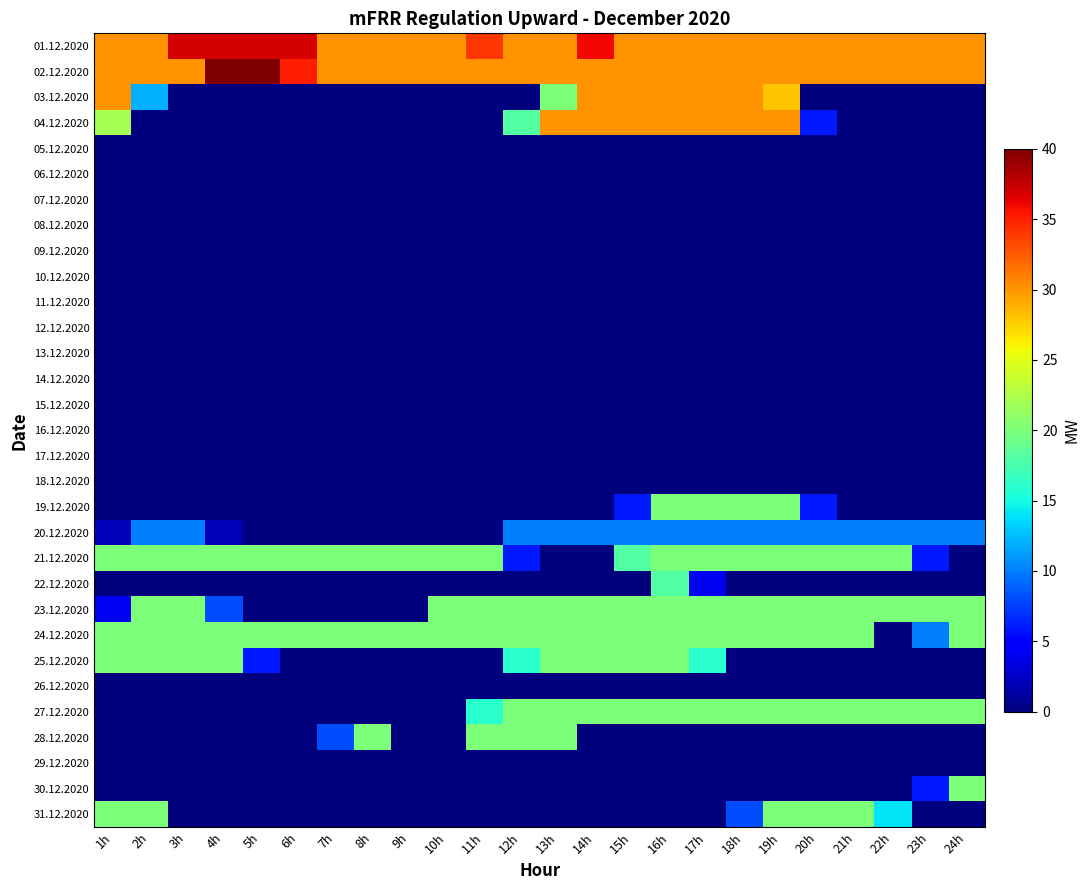

Reading left to right, list all the values displayed in this chart.

01.12.2020: 1h=30	2h=30	3h=37	4h=37	5h=37	6h=37	7h=30	8h=30	9h=30	10h=30	11h=34	12h=30	13h=30	14h=36	15h=30	16h=30	17h=30	18h=30	19h=30	20h=30	21h=30	22h=30	23h=30	24h=30
02.12.2020: 1h=30	2h=30	3h=30	4h=40	5h=40	6h=35	7h=30	8h=30	9h=30	10h=30	11h=30	12h=30	13h=30	14h=30	15h=30	16h=30	17h=30	18h=30	19h=30	20h=30	21h=30	22h=30	23h=30	24h=30
03.12.2020: 1h=30	2h=12	3h=0	4h=0	5h=0	6h=0	7h=0	8h=0	9h=0	10h=0	11h=0	12h=0	13h=20	14h=30	15h=30	16h=30	17h=30	18h=30	19h=28	20h=0	21h=0	22h=0	23h=0	24h=0
04.12.2020: 1h=22	2h=0	3h=0	4h=0	5h=0	6h=0	7h=0	8h=0	9h=0	10h=0	11h=0	12h=18	13h=30	14h=30	15h=30	16h=30	17h=30	18h=30	19h=30	20h=6	21h=0	22h=0	23h=0	24h=0
05.12.2020: 1h=0	2h=0	3h=0	4h=0	5h=0	6h=0	7h=0	8h=0	9h=0	10h=0	11h=0	12h=0	13h=0	14h=0	15h=0	16h=0	17h=0	18h=0	19h=0	20h=0	21h=0	22h=0	23h=0	24h=0
06.12.2020: 1h=0	2h=0	3h=0	4h=0	5h=0	6h=0	7h=0	8h=0	9h=0	10h=0	11h=0	12h=0	13h=0	14h=0	15h=0	16h=0	17h=0	18h=0	19h=0	20h=0	21h=0	22h=0	23h=0	24h=0
07.12.2020: 1h=0	2h=0	3h=0	4h=0	5h=0	6h=0	7h=0	8h=0	9h=0	10h=0	11h=0	12h=0	13h=0	14h=0	15h=0	16h=0	17h=0	18h=0	19h=0	20h=0	21h=0	22h=0	23h=0	24h=0
08.12.2020: 1h=0	2h=0	3h=0	4h=0	5h=0	6h=0	7h=0	8h=0	9h=0	10h=0	11h=0	12h=0	13h=0	14h=0	15h=0	16h=0	17h=0	18h=0	19h=0	20h=0	21h=0	22h=0	23h=0	24h=0
09.12.2020: 1h=0	2h=0	3h=0	4h=0	5h=0	6h=0	7h=0	8h=0	9h=0	10h=0	11h=0	12h=0	13h=0	14h=0	15h=0	16h=0	17h=0	18h=0	19h=0	20h=0	21h=0	22h=0	23h=0	24h=0
10.12.2020: 1h=0	2h=0	3h=0	4h=0	5h=0	6h=0	7h=0	8h=0	9h=0	10h=0	11h=0	12h=0	13h=0	14h=0	15h=0	16h=0	17h=0	18h=0	19h=0	20h=0	21h=0	22h=0	23h=0	24h=0
11.12.2020: 1h=0	2h=0	3h=0	4h=0	5h=0	6h=0	7h=0	8h=0	9h=0	10h=0	11h=0	12h=0	13h=0	14h=0	15h=0	16h=0	17h=0	18h=0	19h=0	20h=0	21h=0	22h=0	23h=0	24h=0
12.12.2020: 1h=0	2h=0	3h=0	4h=0	5h=0	6h=0	7h=0	8h=0	9h=0	10h=0	11h=0	12h=0	13h=0	14h=0	15h=0	16h=0	17h=0	18h=0	19h=0	20h=0	21h=0	22h=0	23h=0	24h=0
13.12.2020: 1h=0	2h=0	3h=0	4h=0	5h=0	6h=0	7h=0	8h=0	9h=0	10h=0	11h=0	12h=0	13h=0	14h=0	15h=0	16h=0	17h=0	18h=0	19h=0	20h=0	21h=0	22h=0	23h=0	24h=0
14.12.2020: 1h=0	2h=0	3h=0	4h=0	5h=0	6h=0	7h=0	8h=0	9h=0	10h=0	11h=0	12h=0	13h=0	14h=0	15h=0	16h=0	17h=0	18h=0	19h=0	20h=0	21h=0	22h=0	23h=0	24h=0
15.12.2020: 1h=0	2h=0	3h=0	4h=0	5h=0	6h=0	7h=0	8h=0	9h=0	10h=0	11h=0	12h=0	13h=0	14h=0	15h=0	16h=0	17h=0	18h=0	19h=0	20h=0	21h=0	22h=0	23h=0	24h=0
16.12.2020: 1h=0	2h=0	3h=0	4h=0	5h=0	6h=0	7h=0	8h=0	9h=0	10h=0	11h=0	12h=0	13h=0	14h=0	15h=0	16h=0	17h=0	18h=0	19h=0	20h=0	21h=0	22h=0	23h=0	24h=0
17.12.2020: 1h=0	2h=0	3h=0	4h=0	5h=0	6h=0	7h=0	8h=0	9h=0	10h=0	11h=0	12h=0	13h=0	14h=0	15h=0	16h=0	17h=0	18h=0	19h=0	20h=0	21h=0	22h=0	23h=0	24h=0
18.12.2020: 1h=0	2h=0	3h=0	4h=0	5h=0	6h=0	7h=0	8h=0	9h=0	10h=0	11h=0	12h=0	13h=0	14h=0	15h=0	16h=0	17h=0	18h=0	19h=0	20h=0	21h=0	22h=0	23h=0	24h=0
19.12.2020: 1h=0	2h=0	3h=0	4h=0	5h=0	6h=0	7h=0	8h=0	9h=0	10h=0	11h=0	12h=0	13h=0	14h=0	15h=6	16h=20	17h=20	18h=20	19h=20	20h=6	21h=0	22h=0	23h=0	24h=0
20.12.2020: 1h=2	2h=10	3h=10	4h=2	5h=0	6h=0	7h=0	8h=0	9h=0	10h=0	11h=0	12h=10	13h=10	14h=10	15h=10	16h=10	17h=10	18h=10	19h=10	20h=10	21h=10	22h=10	23h=10	24h=10
21.12.2020: 1h=20	2h=20	3h=20	4h=20	5h=20	6h=20	7h=20	8h=20	9h=20	10h=20	11h=20	12h=6	13h=0	14h=0	15h=18	16h=20	17h=20	18h=20	19h=20	20h=20	21h=20	22h=20	23h=6	24h=0
22.12.2020: 1h=0	2h=0	3h=0	4h=0	5h=0	6h=0	7h=0	8h=0	9h=0	10h=0	11h=0	12h=0	13h=0	14h=0	15h=0	16h=18	17h=4	18h=0	19h=0	20h=0	21h=0	22h=0	23h=0	24h=0
23.12.2020: 1h=4	2h=20	3h=20	4h=8	5h=0	6h=0	7h=0	8h=0	9h=0	10h=20	11h=20	12h=20	13h=20	14h=20	15h=20	16h=20	17h=20	18h=20	19h=20	20h=20	21h=20	22h=20	23h=20	24h=20
24.12.2020: 1h=20	2h=20	3h=20	4h=20	5h=20	6h=20	7h=20	8h=20	9h=20	10h=20	11h=20	12h=20	13h=20	14h=20	15h=20	16h=20	17h=20	18h=20	19h=20	20h=20	21h=20	22h=0	23h=10	24h=20
25.12.2020: 1h=20	2h=20	3h=20	4h=20	5h=6	6h=0	7h=0	8h=0	9h=0	10h=0	11h=0	12h=16	13h=20	14h=20	15h=20	16h=20	17h=16	18h=0	19h=0	20h=0	21h=0	22h=0	23h=0	24h=0
26.12.2020: 1h=0	2h=0	3h=0	4h=0	5h=0	6h=0	7h=0	8h=0	9h=0	10h=0	11h=0	12h=0	13h=0	14h=0	15h=0	16h=0	17h=0	18h=0	19h=0	20h=0	21h=0	22h=0	23h=0	24h=0
27.12.2020: 1h=0	2h=0	3h=0	4h=0	5h=0	6h=0	7h=0	8h=0	9h=0	10h=0	11h=16	12h=20	13h=20	14h=20	15h=20	16h=20	17h=20	18h=20	19h=20	20h=20	21h=20	22h=20	23h=20	24h=20
28.12.2020: 1h=0	2h=0	3h=0	4h=0	5h=0	6h=0	7h=8	8h=20	9h=0	10h=0	11h=20	12h=20	13h=20	14h=0	15h=0	16h=0	17h=0	18h=0	19h=0	20h=0	21h=0	22h=0	23h=0	24h=0
29.12.2020: 1h=0	2h=0	3h=0	4h=0	5h=0	6h=0	7h=0	8h=0	9h=0	10h=0	11h=0	12h=0	13h=0	14h=0	15h=0	16h=0	17h=0	18h=0	19h=0	20h=0	21h=0	22h=0	23h=0	24h=0
30.12.2020: 1h=0	2h=0	3h=0	4h=0	5h=0	6h=0	7h=0	8h=0	9h=0	10h=0	11h=0	12h=0	13h=0	14h=0	15h=0	16h=0	17h=0	18h=0	19h=0	20h=0	21h=0	22h=0	23h=6	24h=20
31.12.2020: 1h=20	2h=20	3h=0	4h=0	5h=0	6h=0	7h=0	8h=0	9h=0	10h=0	11h=0	12h=0	13h=0	14h=0	15h=0	16h=0	17h=0	18h=8	19h=20	20h=20	21h=20	22h=14	23h=0	24h=0